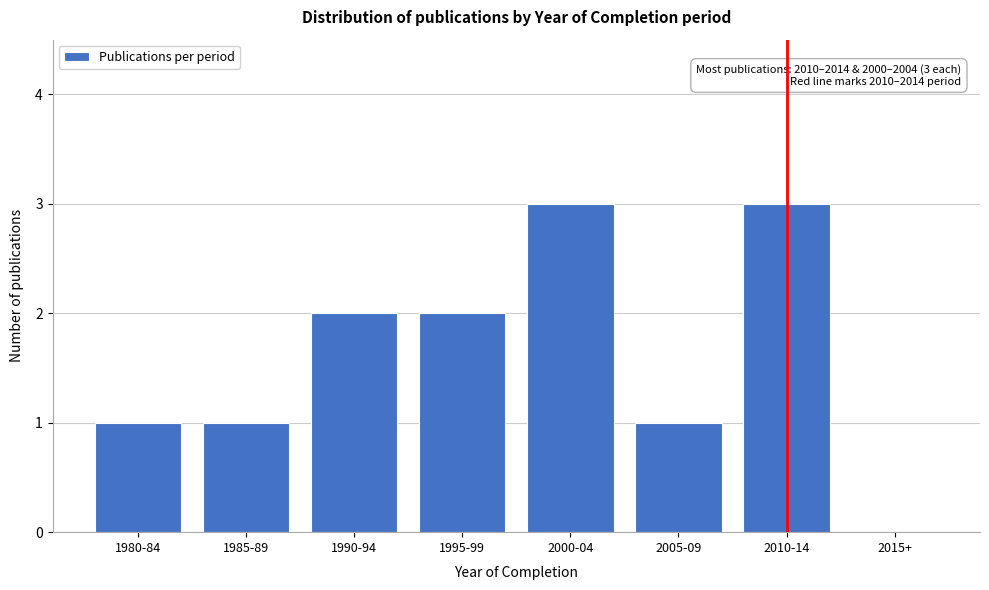

Reading left to right, extract all data points from this chart.

1980-84=1	1985-89=1	1990-94=2	1995-99=2	2000-04=3	2005-09=1	2010-14=3	2015+=0